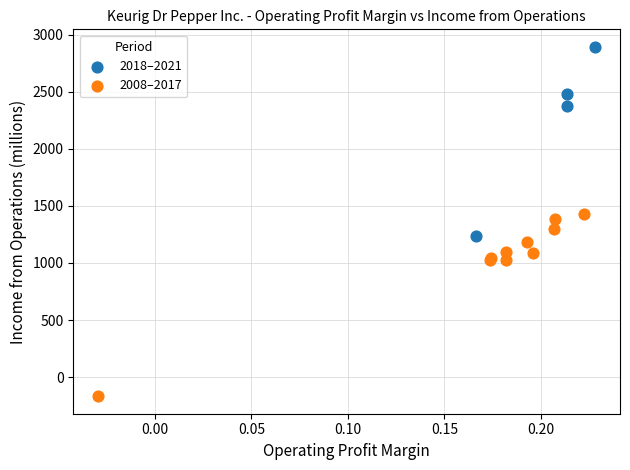

Which series reaches the maximum Y coordinate?

2018–2021